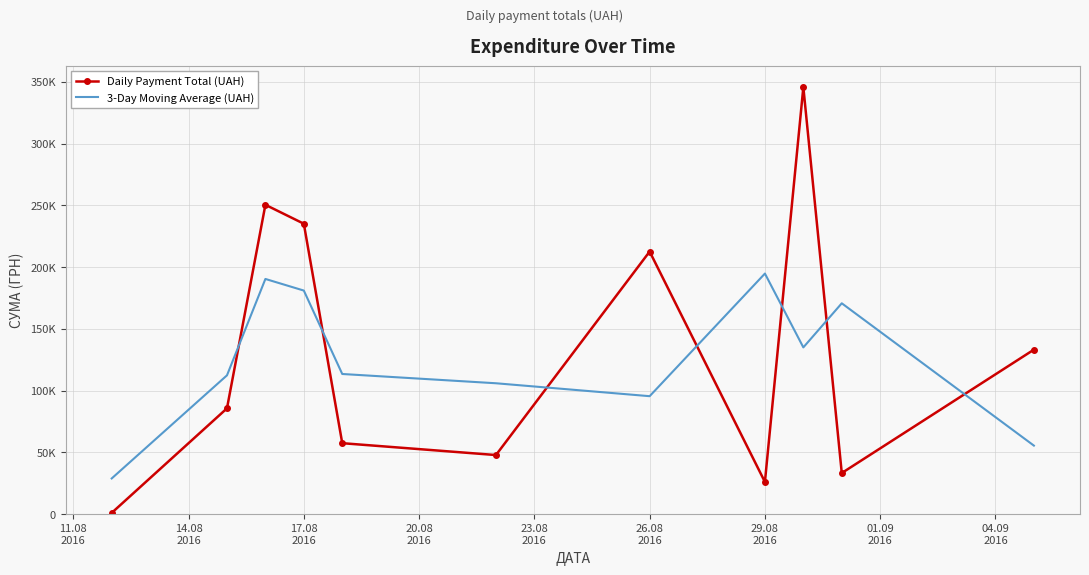

What are all the series names shown in the legend?

Daily Payment Total (UAH), 3-Day Moving Average (UAH)